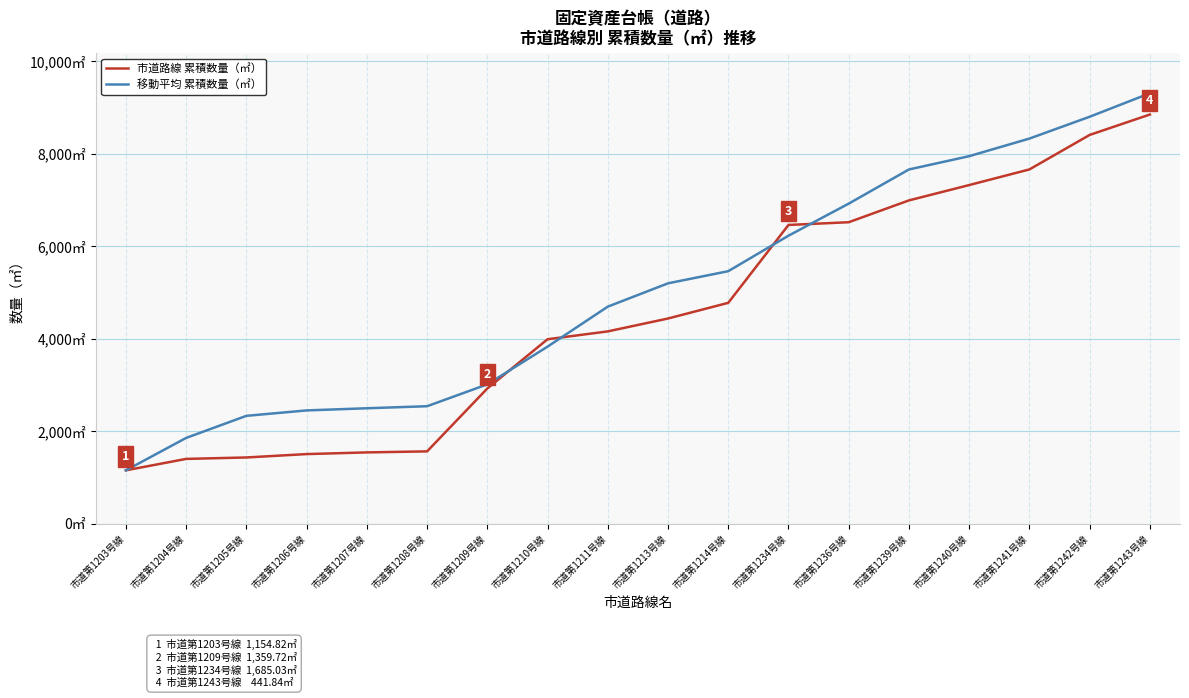

At which label does 移動平均 累積数量（㎡） first exceed 5199?

市道第1213号線